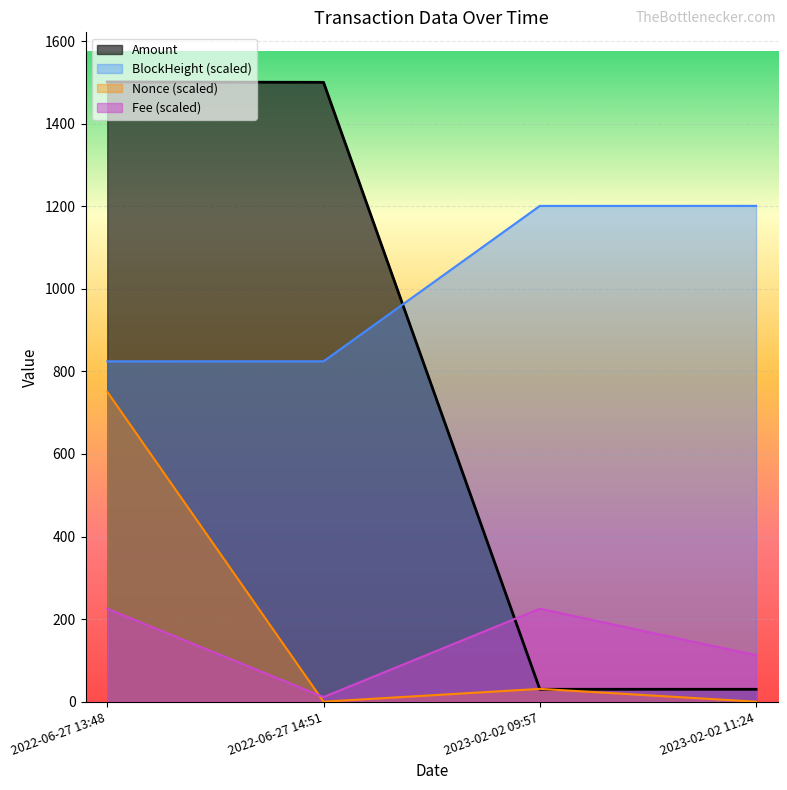

Which series ends up on top after the final intersection of Fee (scaled) and Amount?

Fee (scaled)